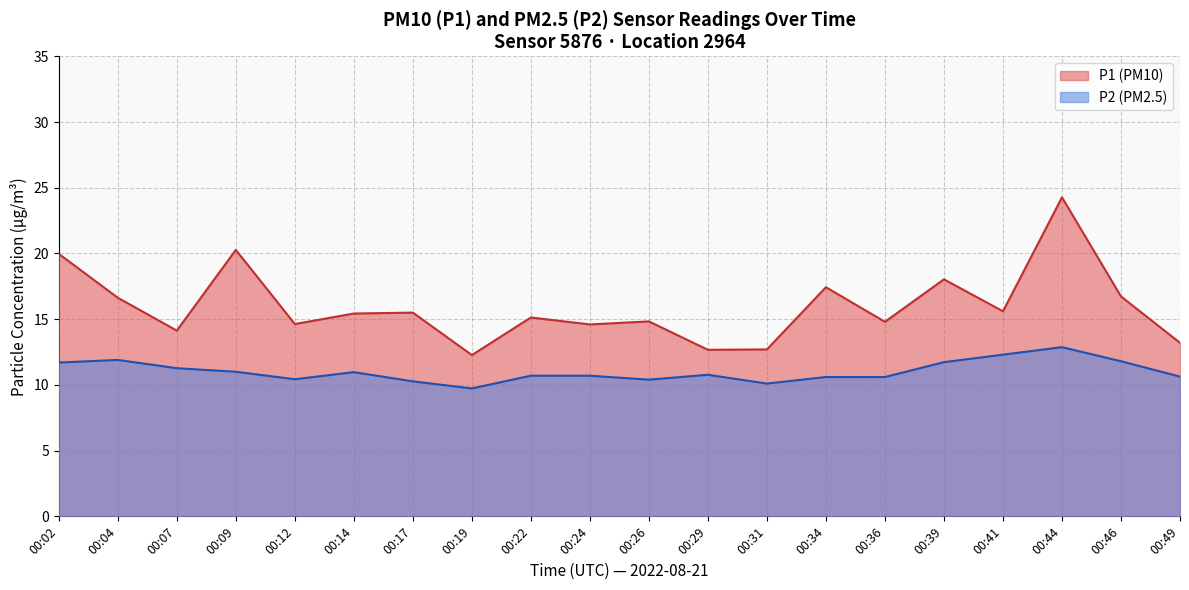

True or false: P1 and P2 cross at least once.

False